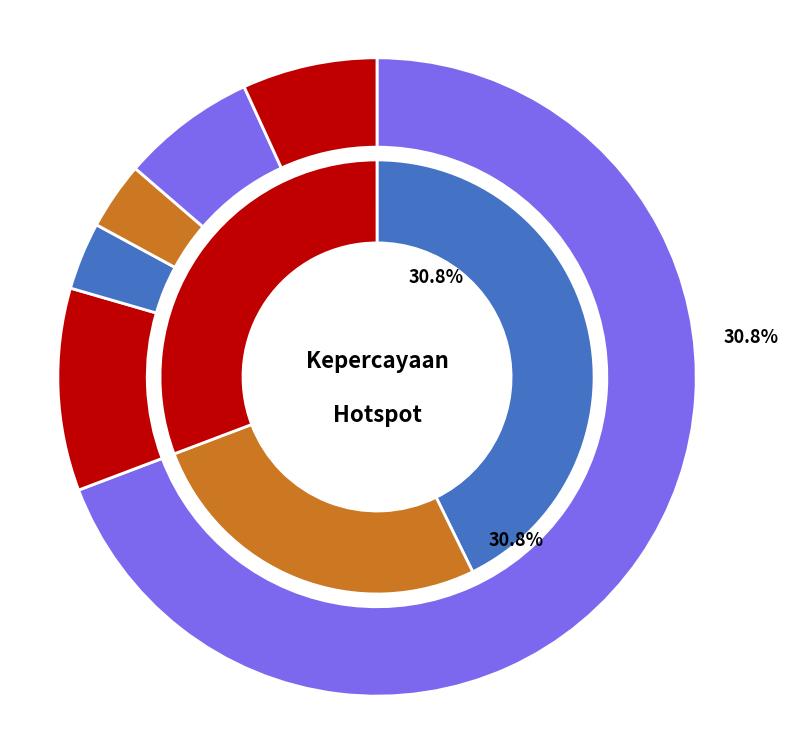

Which category has the smallest portion of the pie?

TOBELO UTARA (8%)